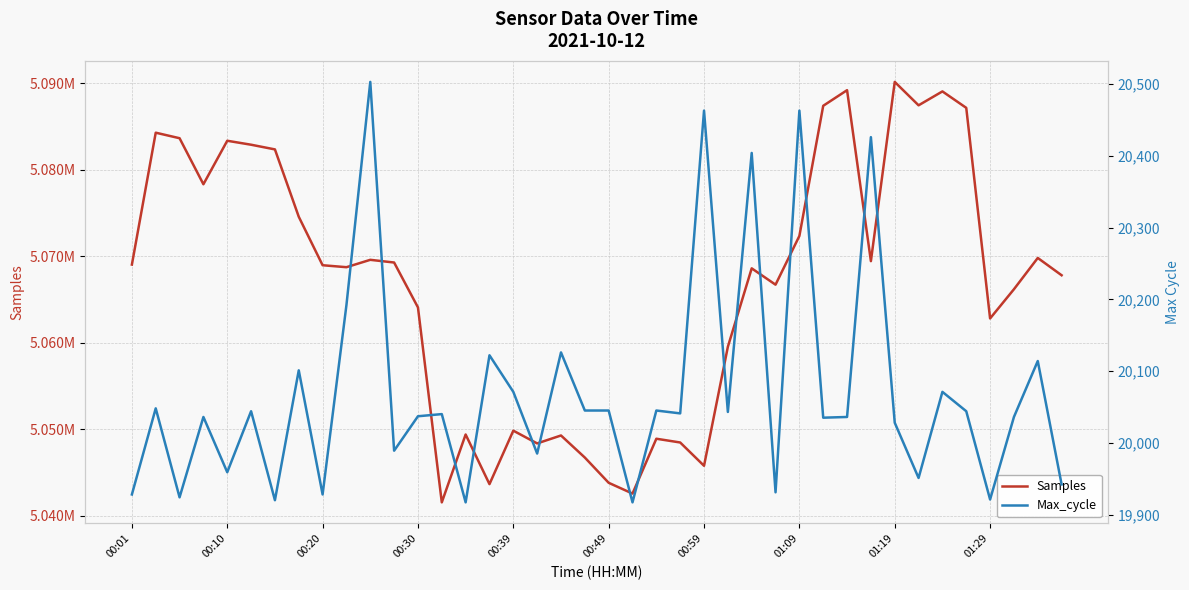

Does the chart have visible grid lines?

Yes